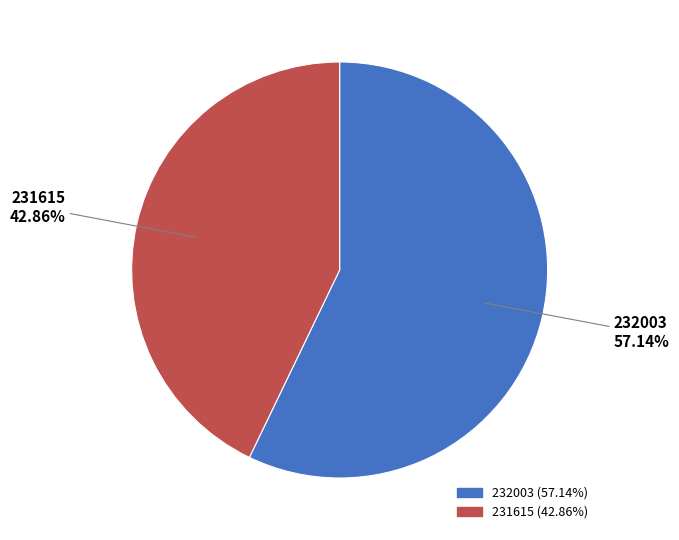

What percentage is the 231615 slice, to the nearest percent?

43%